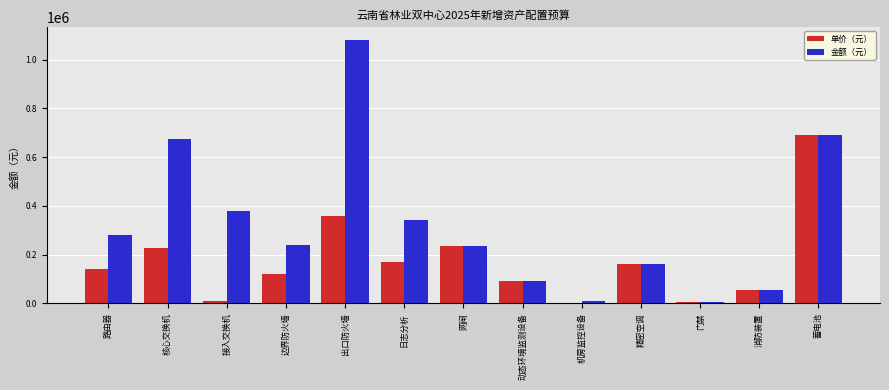

The 金额（元） series shows 109714 at 边界防火墙. True or false?

False